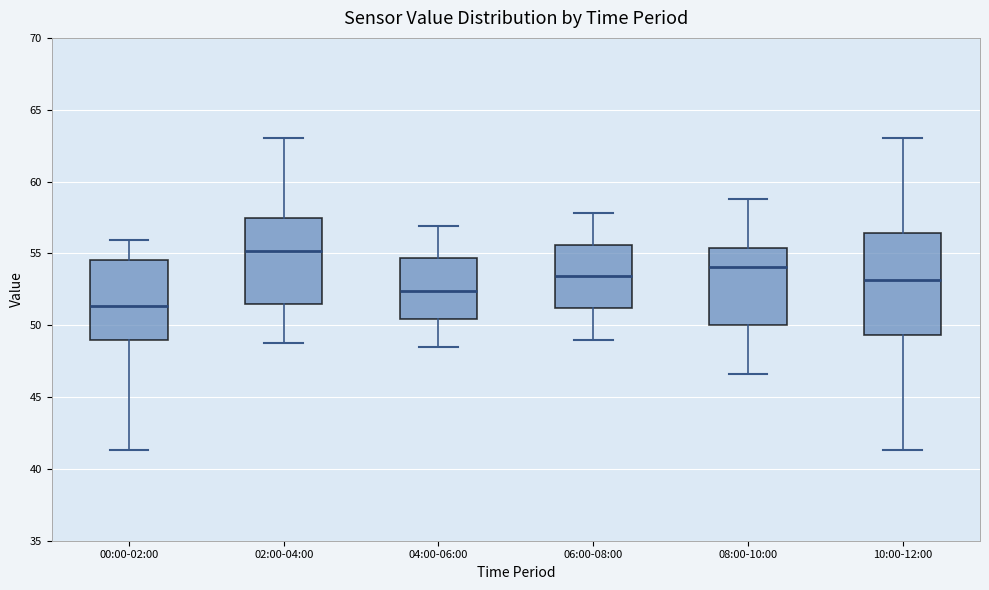

Which box is the tallest, from its lower edge to its upper edge?

10:00-12:00